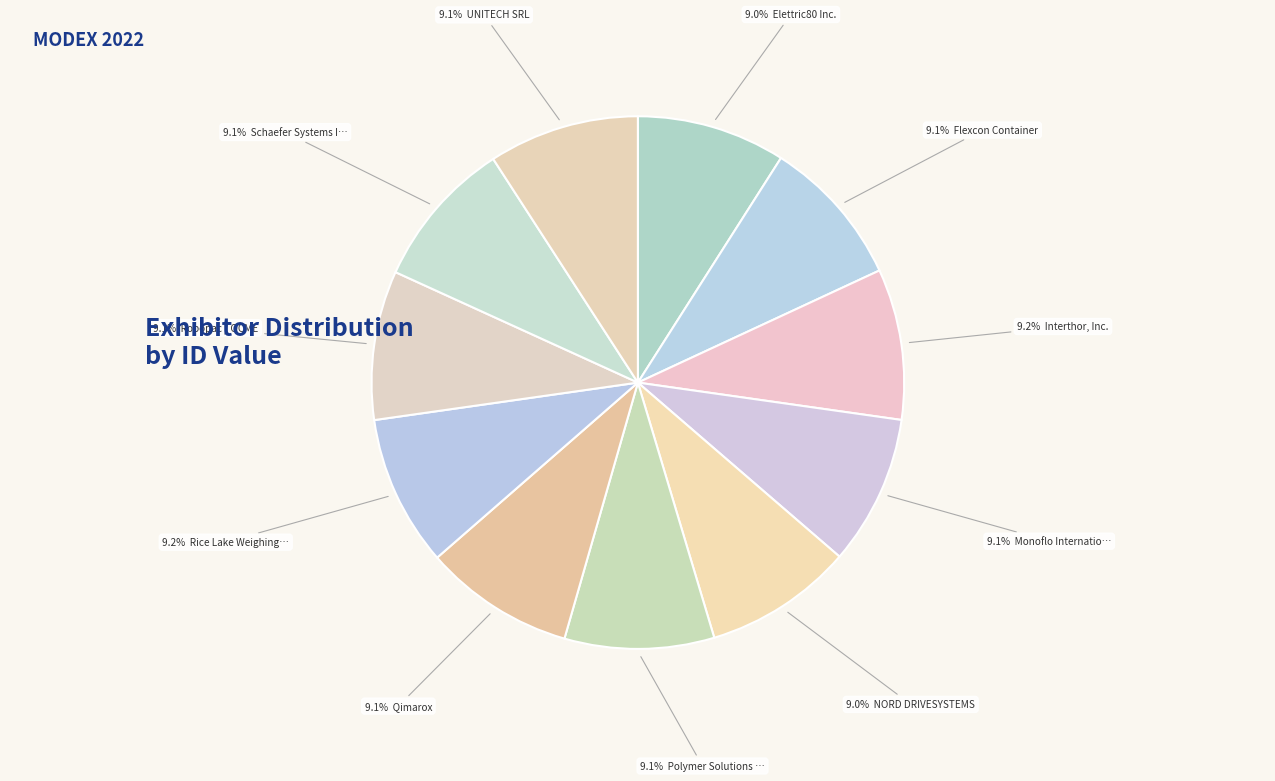

How many segments does this pie chart have?

11